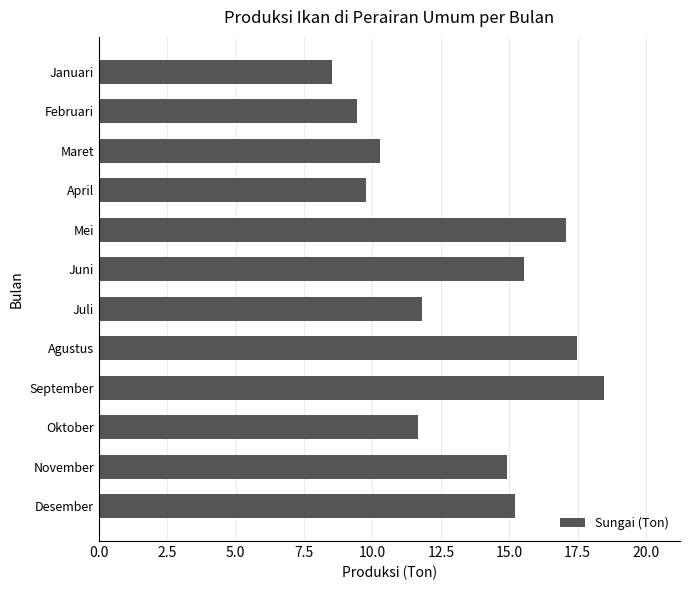

How many bars are there in total?

12